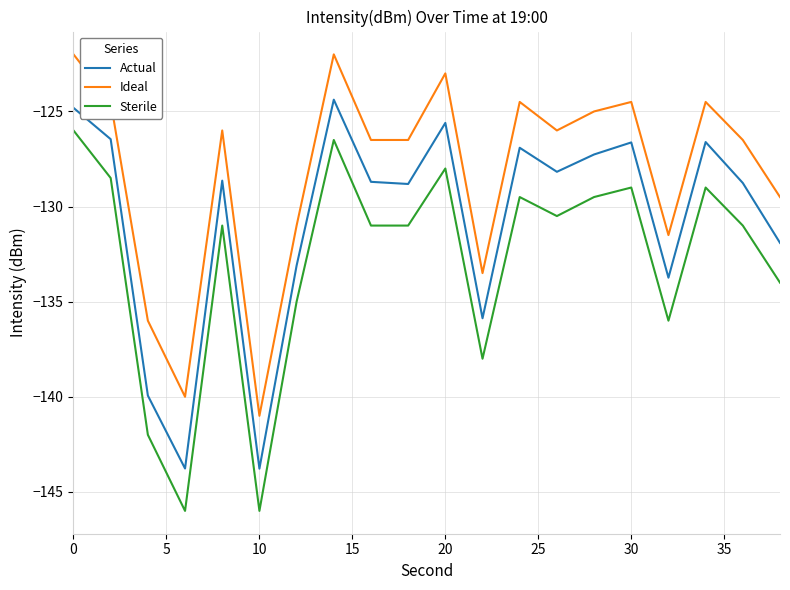

Which series has the largest total across all categories?

Ideal